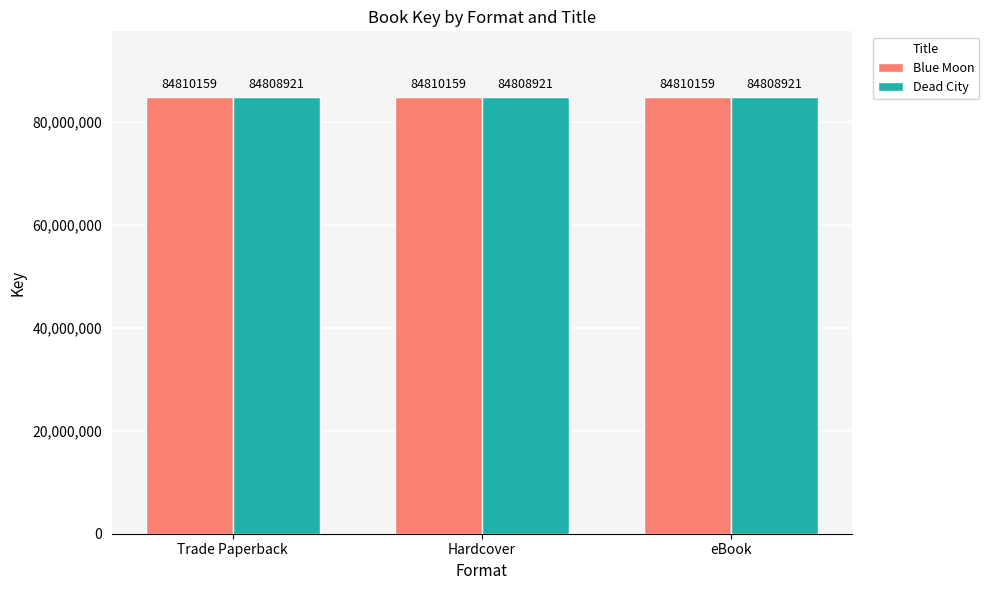

Rank the series by their maximum value, from highest to lowest.

Blue Moon, Dead City